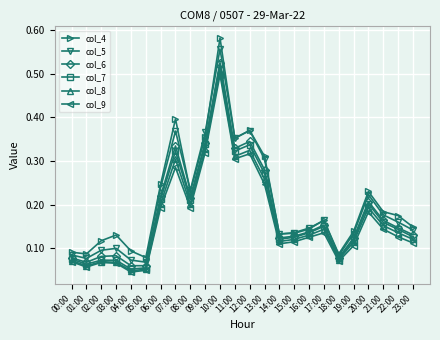

Which series has the widest spread of values?

col_4